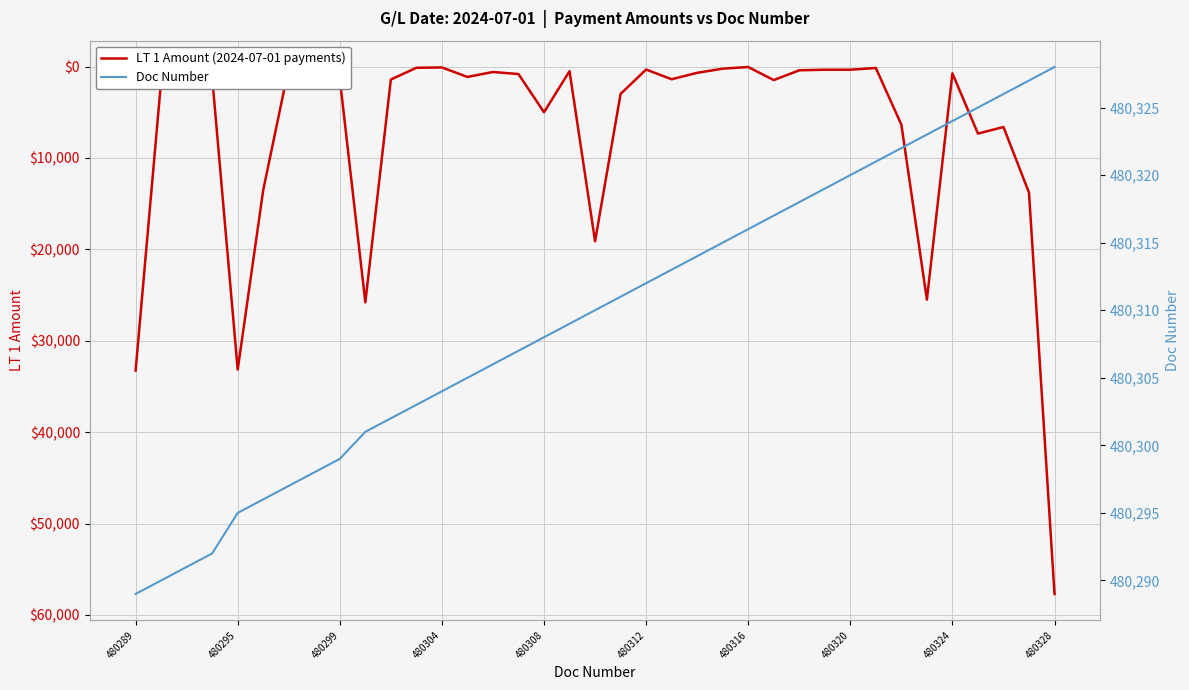

How many series are shown in this chart?

2